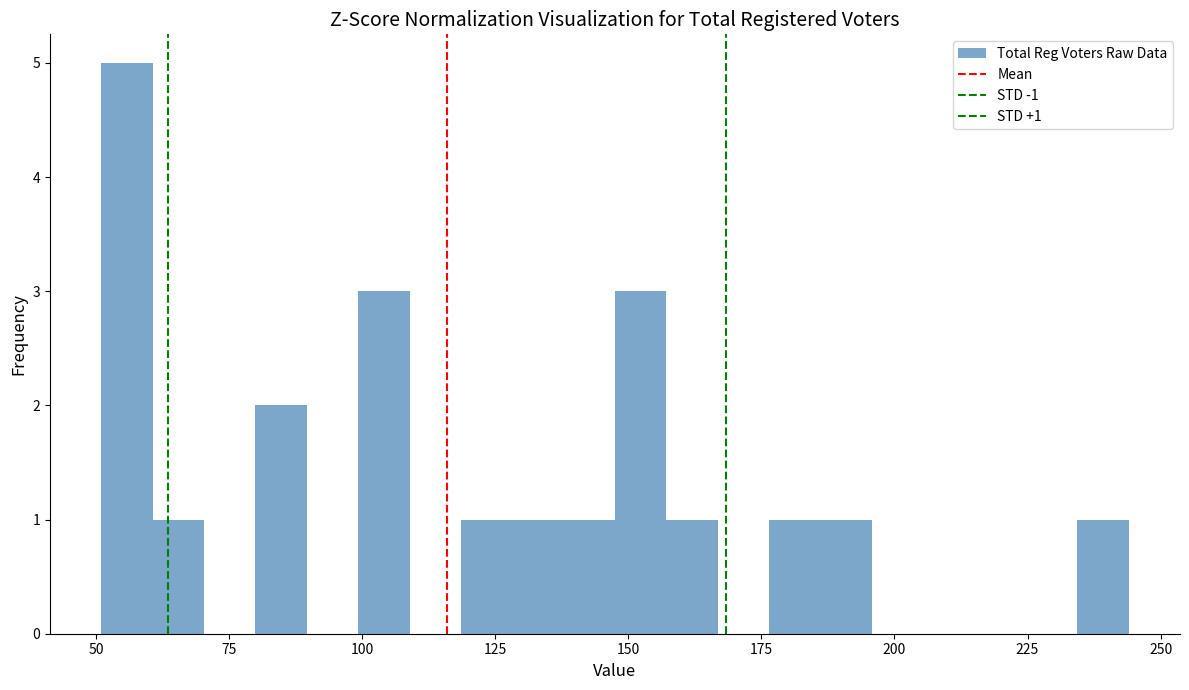

Around what value on the x-axis is the tallest bar? Give the approximate position of its centre, as read against the axis.

55